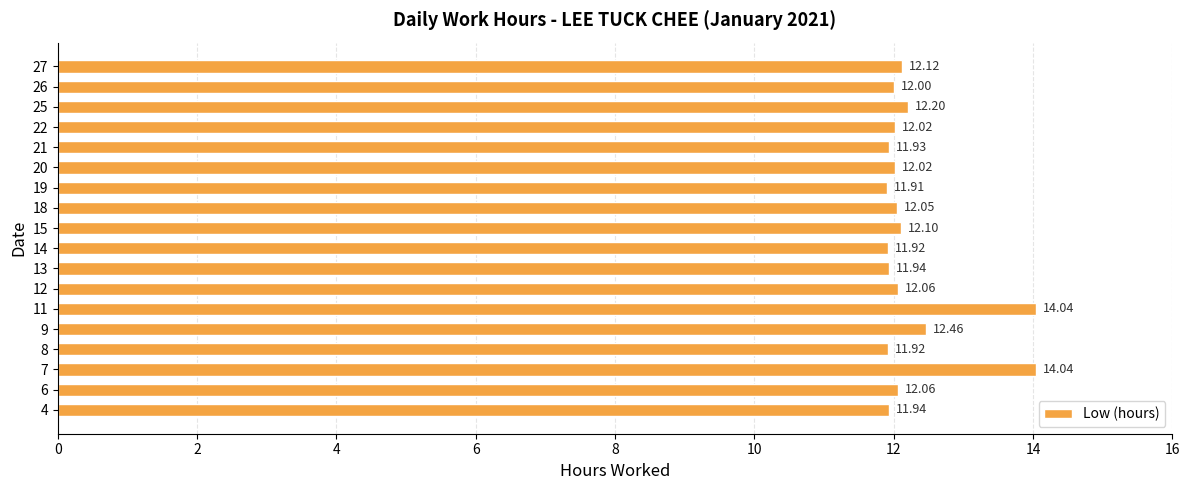

Approximately how many times larger is the value at 21 compared to 18?

1.0